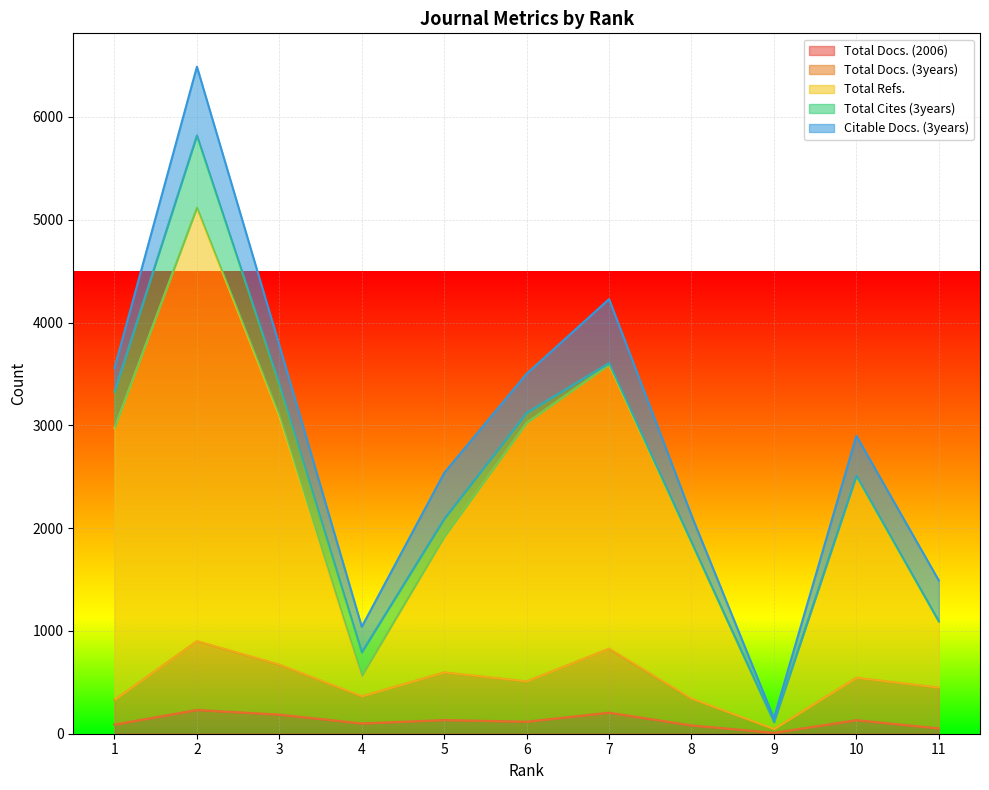

Which category has the lowest value in the Total Refs. series?

9